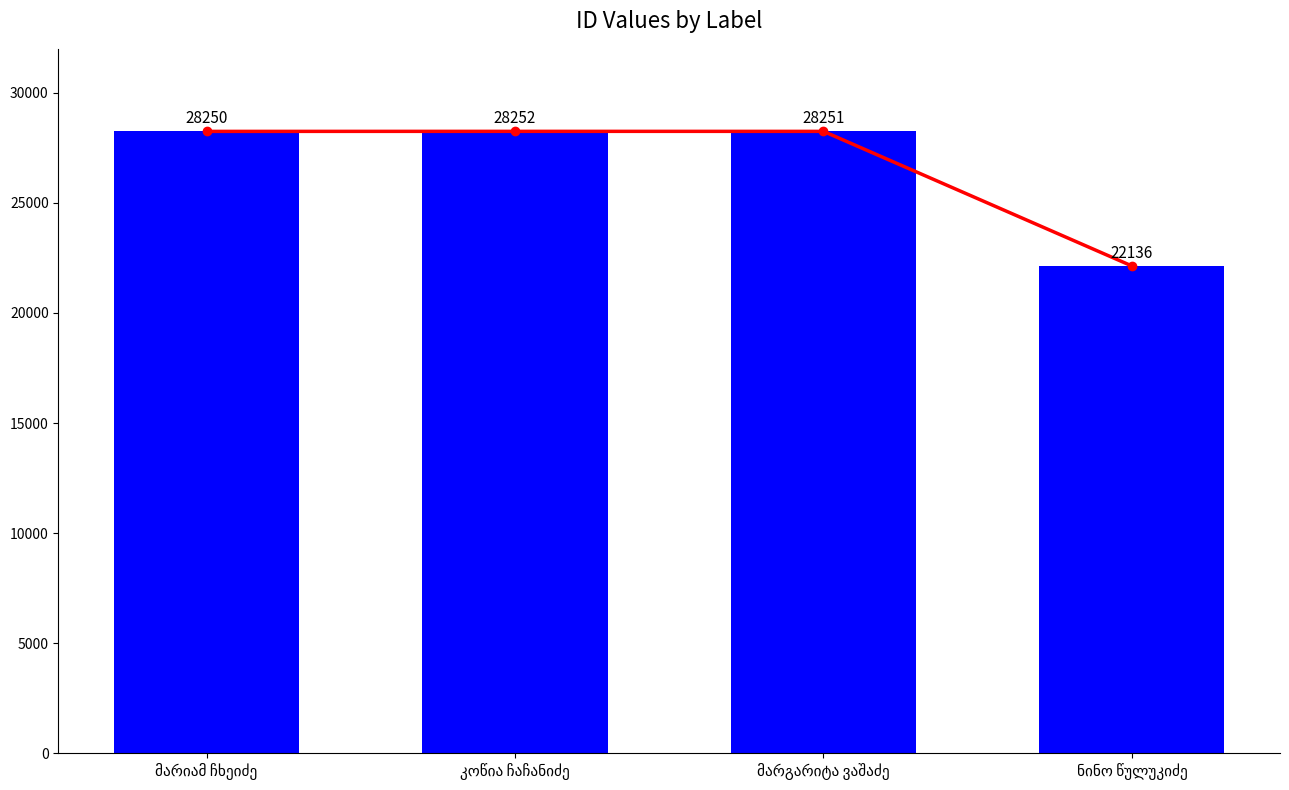

Between ნინო წულუკიძე and მარიამ ჩხეიძე, which is larger?

მარიამ ჩხეიძე